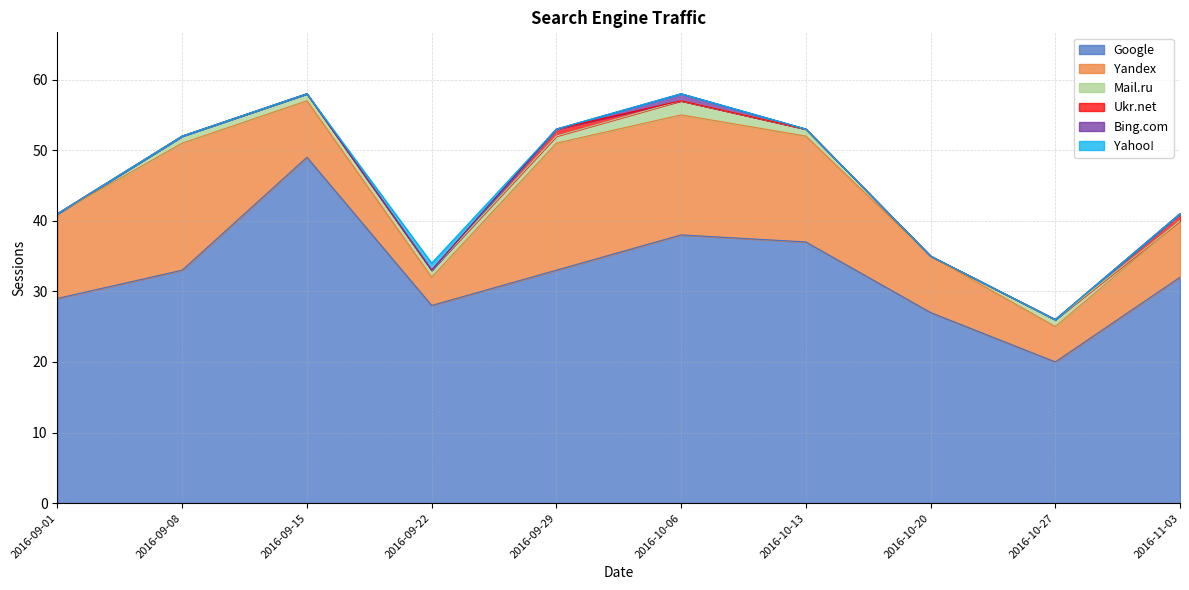

The Ukr.net series shows 0 at 2016-09-22. True or false?

True